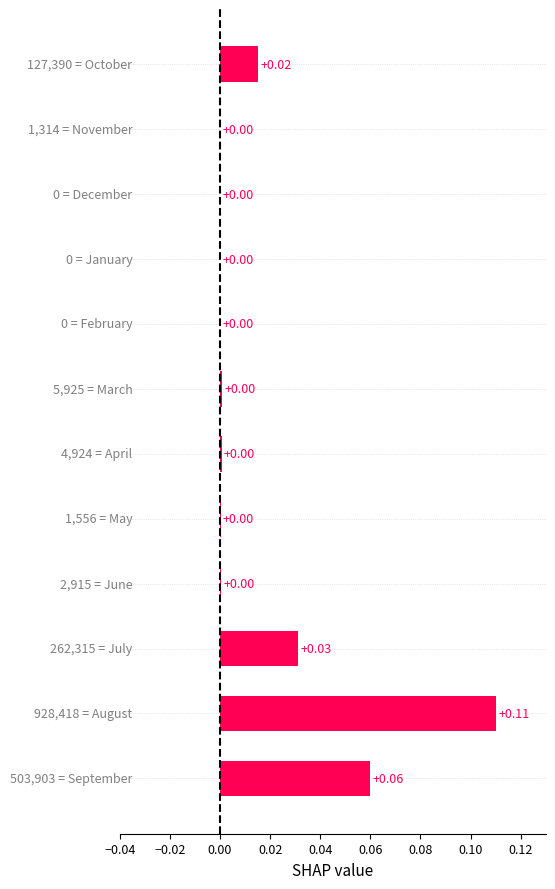

How many values are above zero?

9